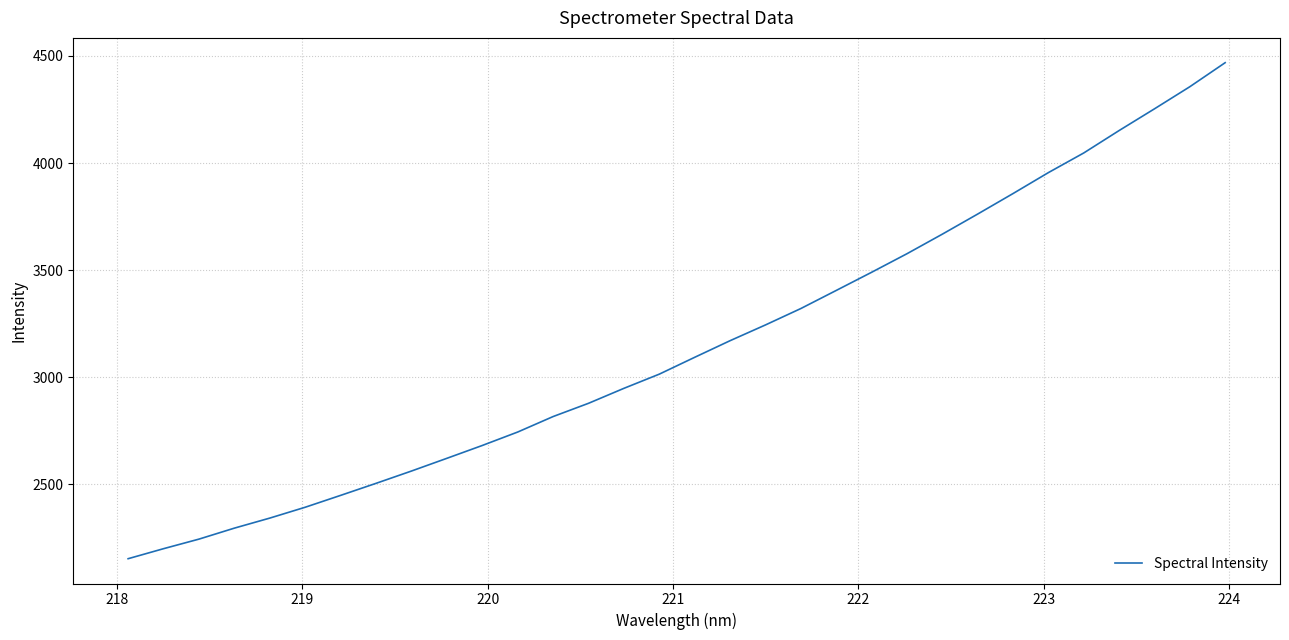

How many values exceed 3092?

16